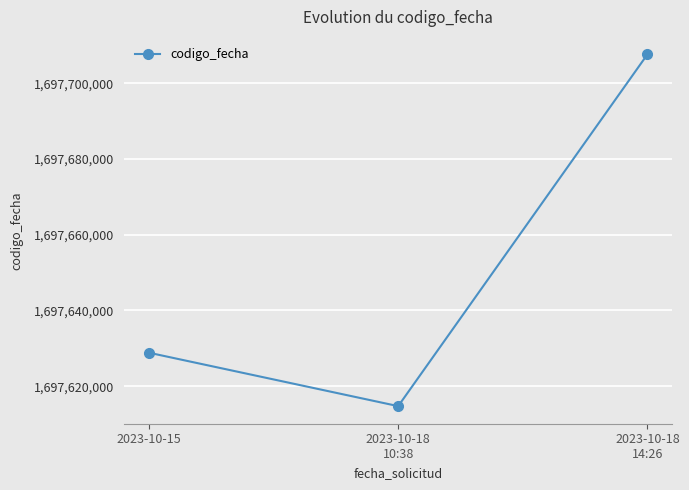

What value does the data have at 2023-10-15, to the nearest 10?

1697628840